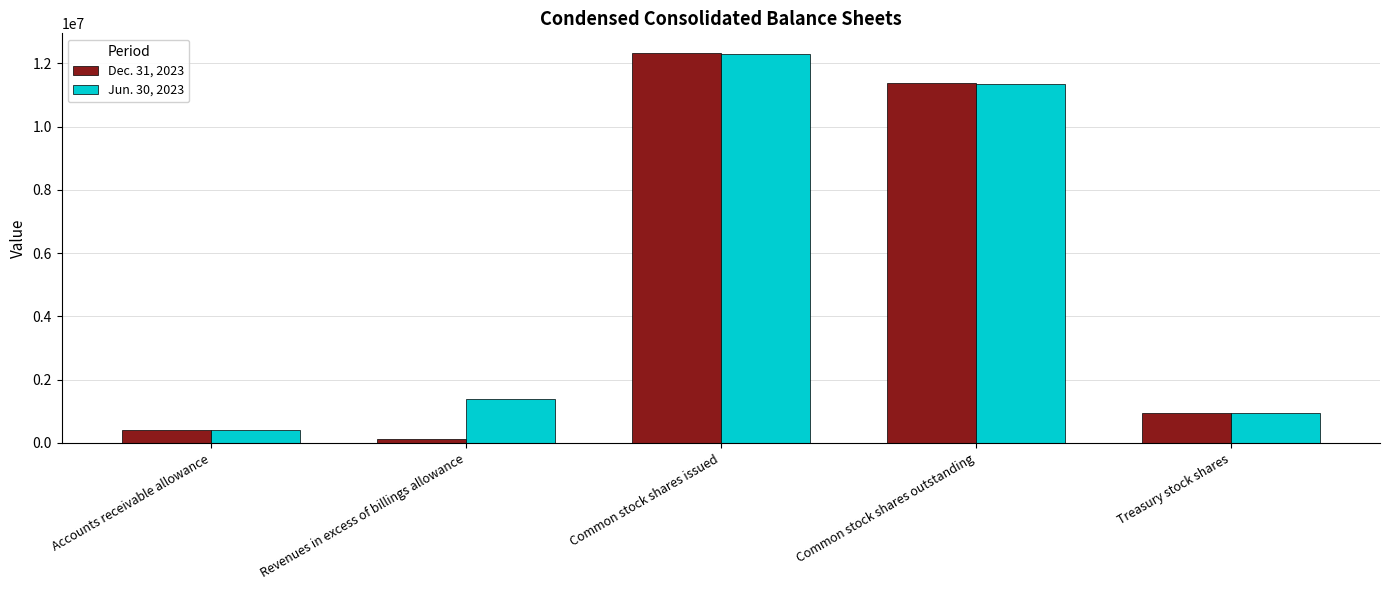

Which category has the highest value in the Jun. 30, 2023 series?

Common stock shares issued